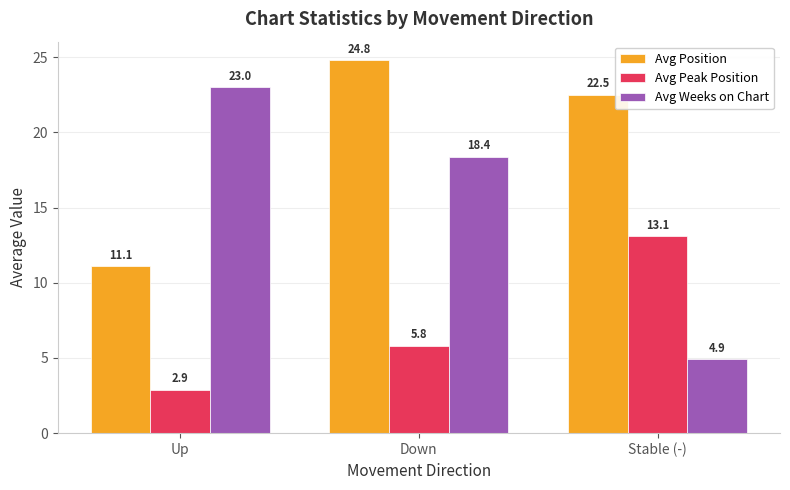

The value of Avg Weeks on Chart at Up is 38.8. True or false?

False